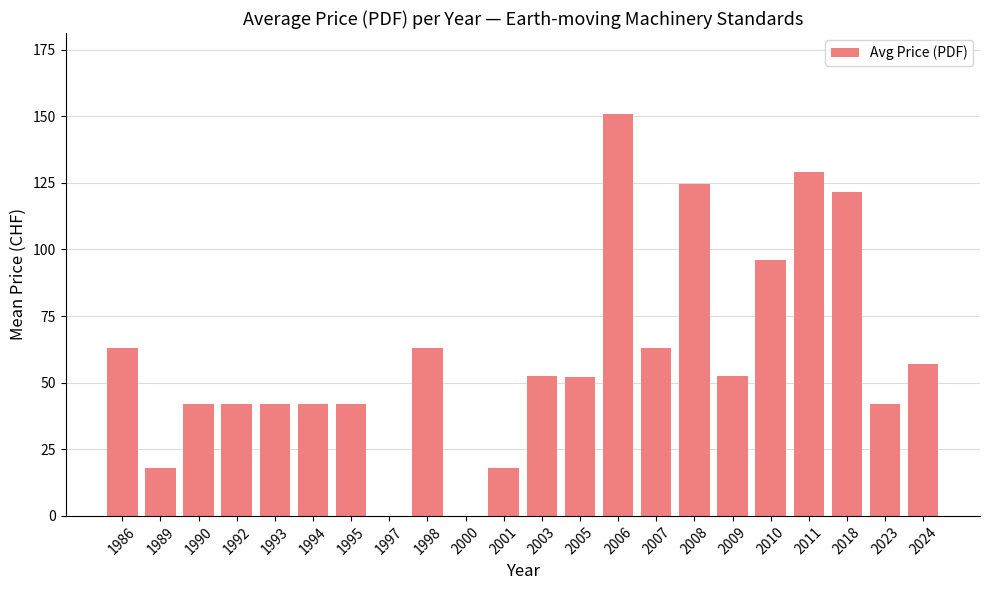

What is the sum of all values?

1313.1